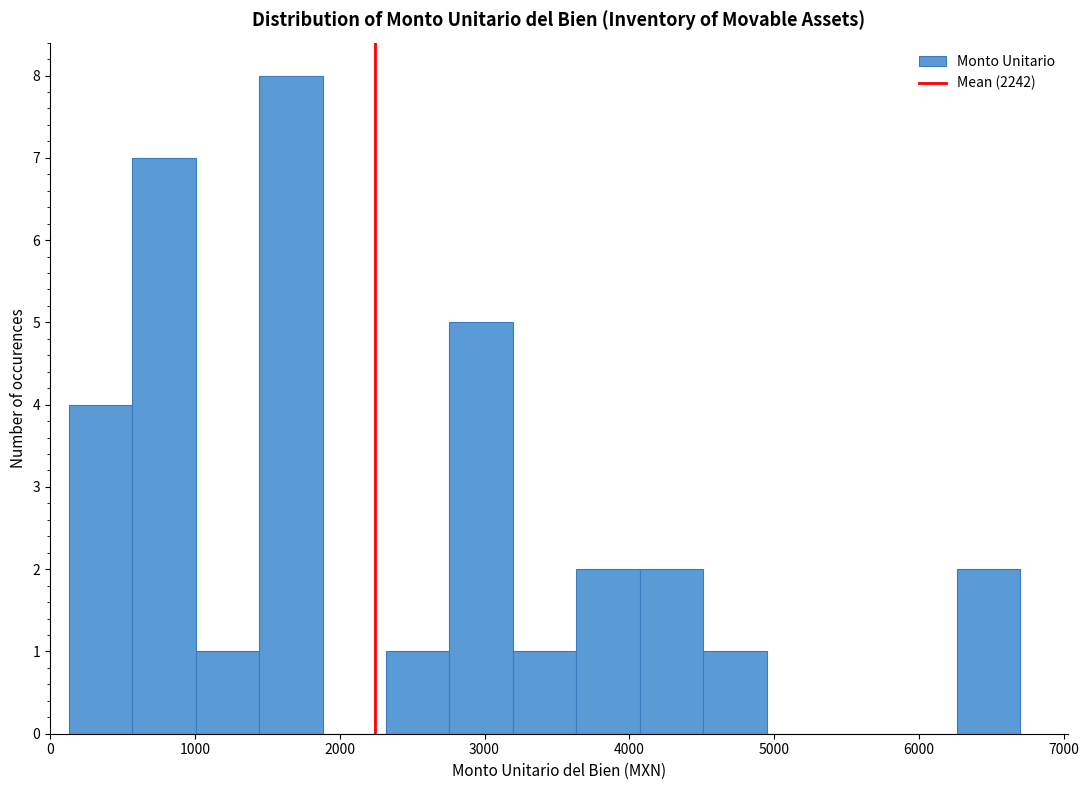

What is the height of the bar covering 2300 to 2800 on the x-axis? Neither the bar edges nor the heights are printed on the chart, so give them approximately, as read against the axes.

1